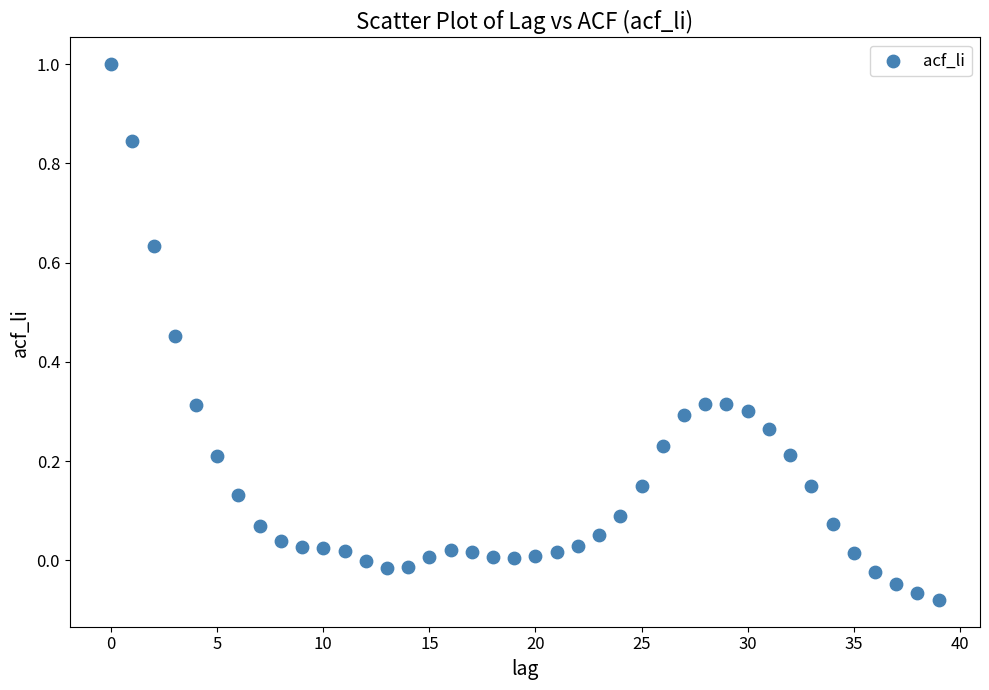

What is the range of Y values (max minus min)?

1.1